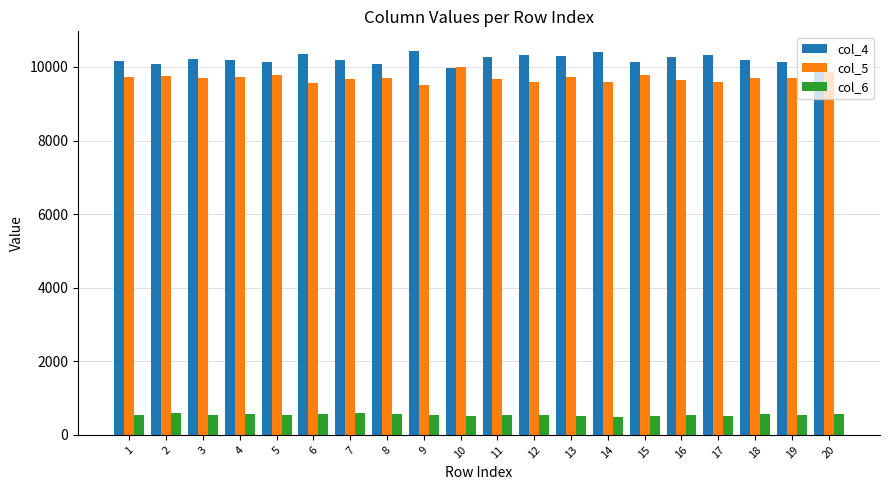

What is the difference between the maximum and second lowest values in the col_4 series?

474